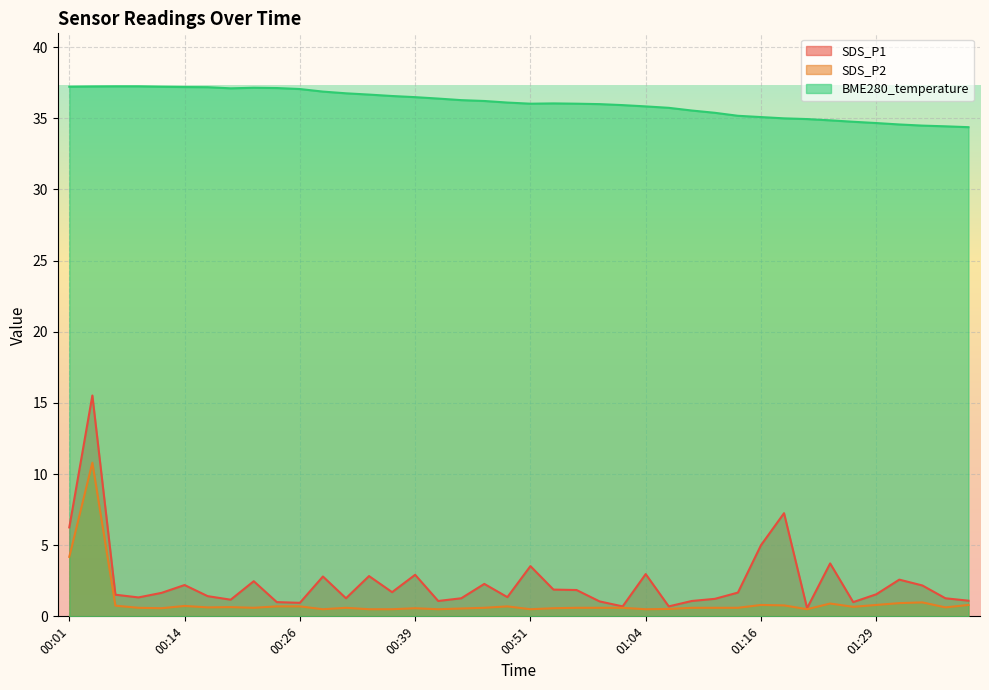

What is the difference between the highest and lowest values at 00:24?

36.4